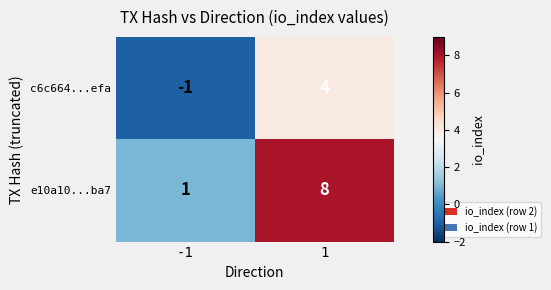

Read the e10a10...ba7 value at 1.

8